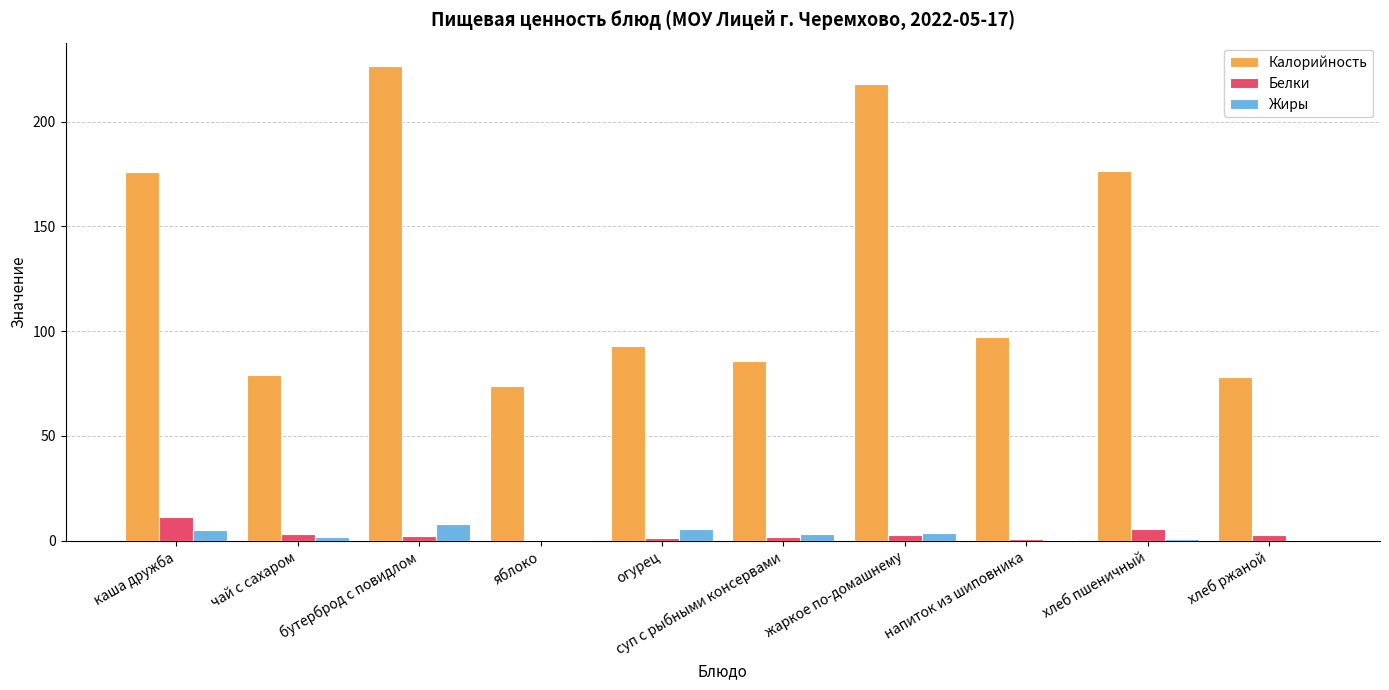

Which series has the largest range (max minus min)?

Калорийность